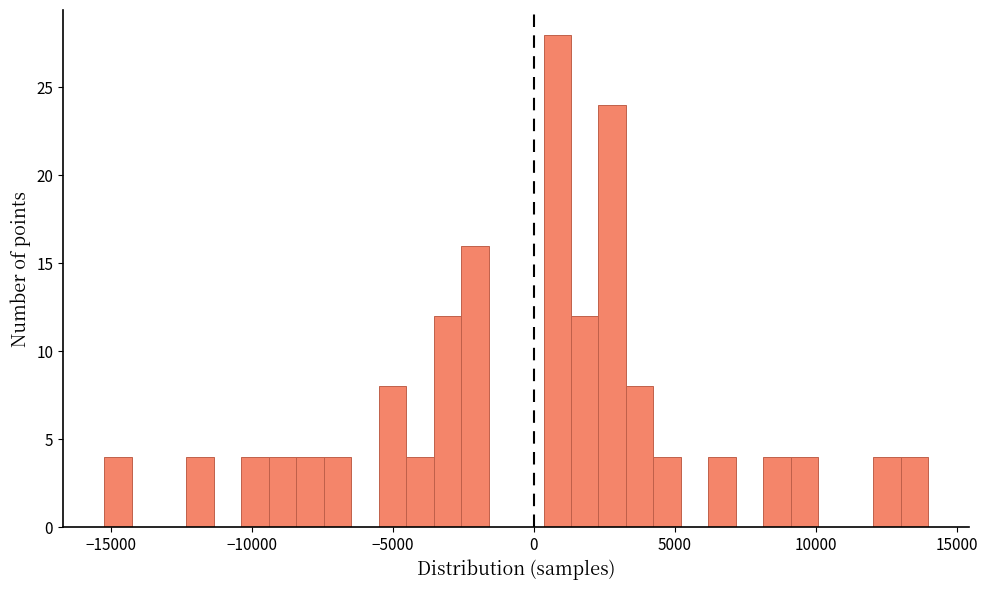

Around what value on the x-axis is the tallest bar? Give the approximate position of its centre, as read against the axis.

1000